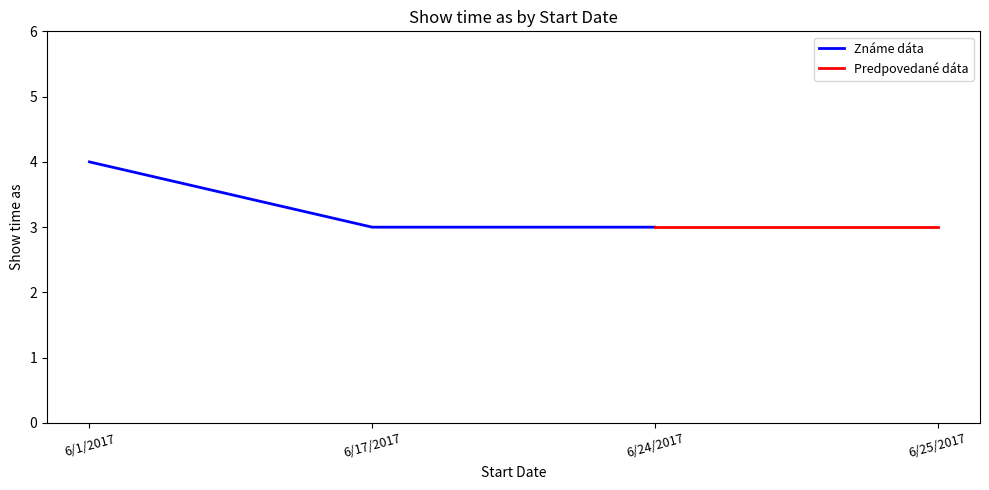

Rank the categories by value from highest to lowest.

6/1/2017, 6/17/2017, 6/24/2017, 6/25/2017